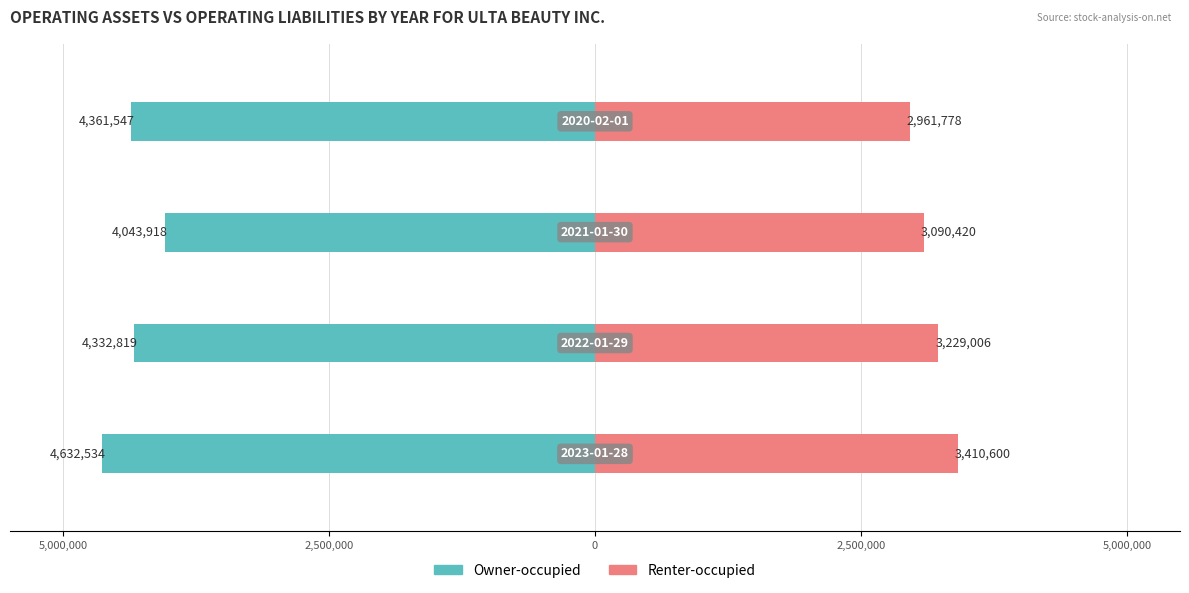

What is the highest value of the Renter-occupied series?

3410600